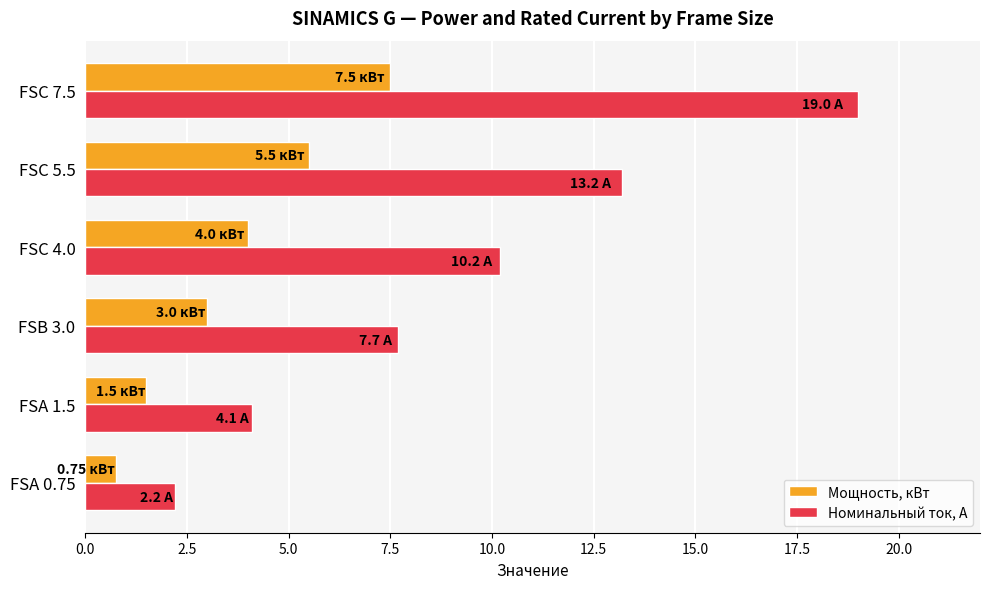

What is the average value of the Мощность, кВт series?

3.7